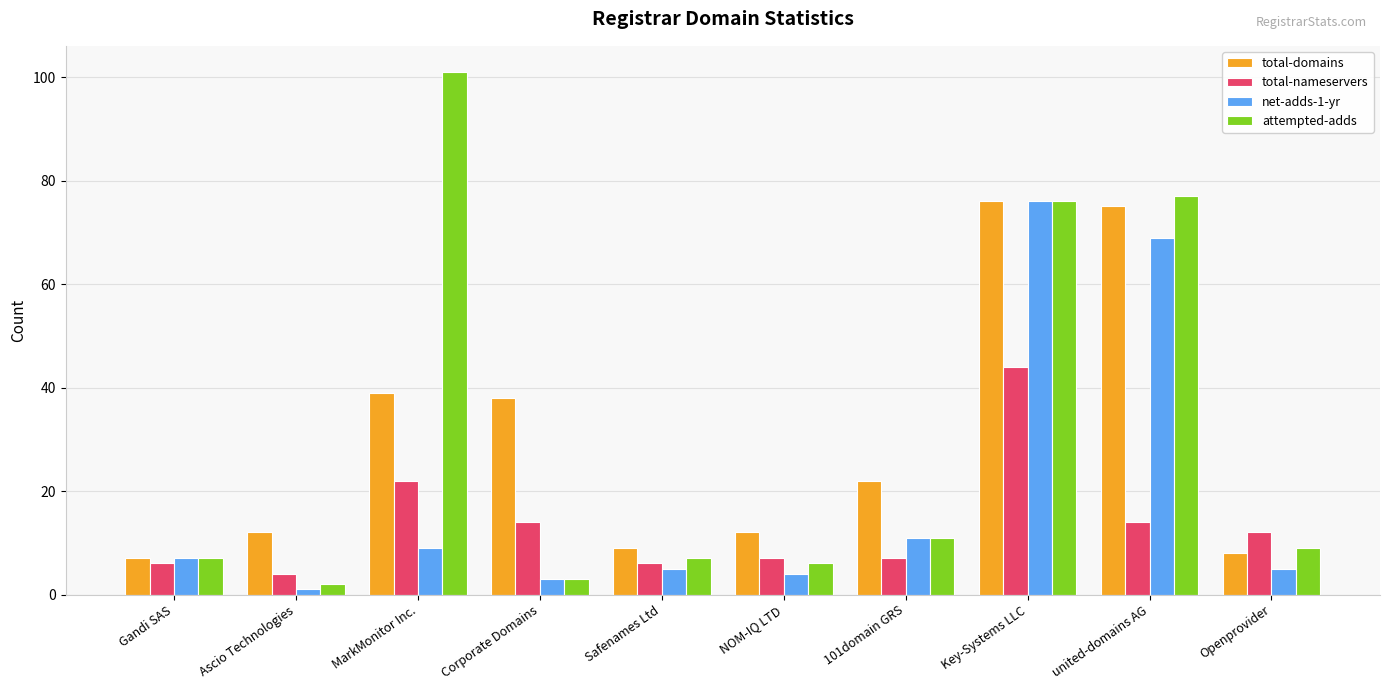

How many values in the attempted-adds series are below 9?

5